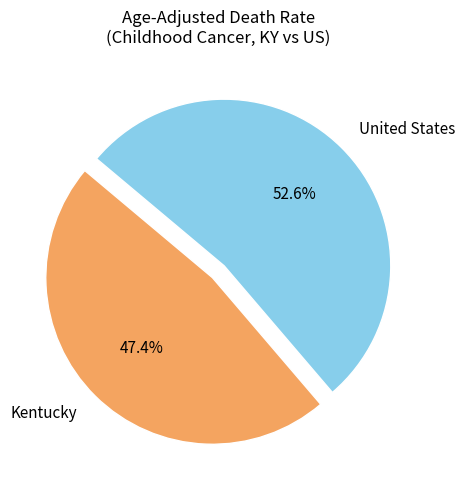

What is the largest slice in the pie chart?

United States